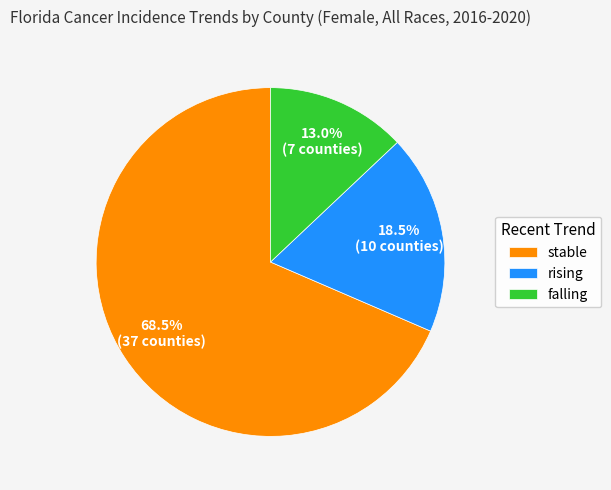

Approximately how many times larger is the value at falling compared to rising?

0.7